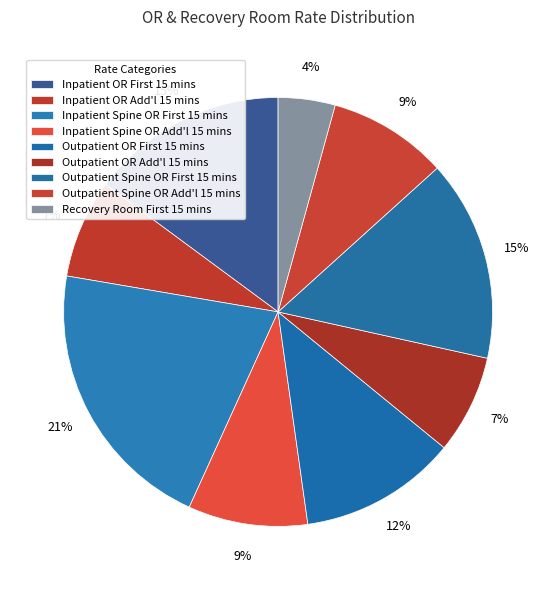

How much of the chart is everything except Outpatient OR Add'l 15 mins?

92.6%